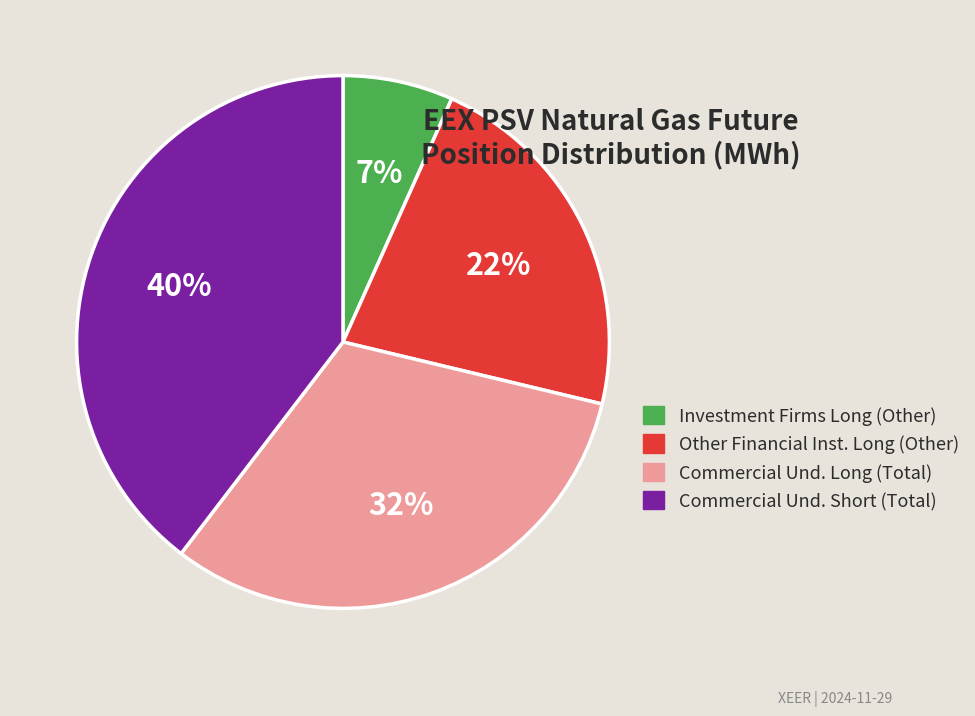

Combined, do Investment Firms Long (Other) and Commercial Und. Short (Total) account for over 50%?

No